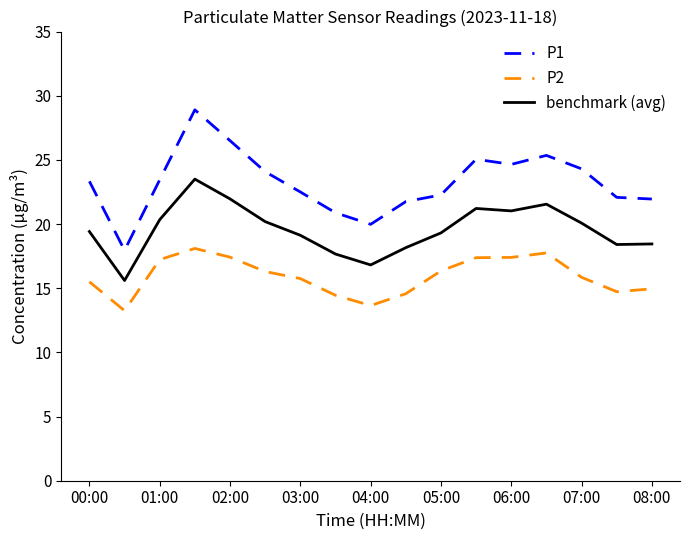

Which series has the largest range (max minus min)?

P1